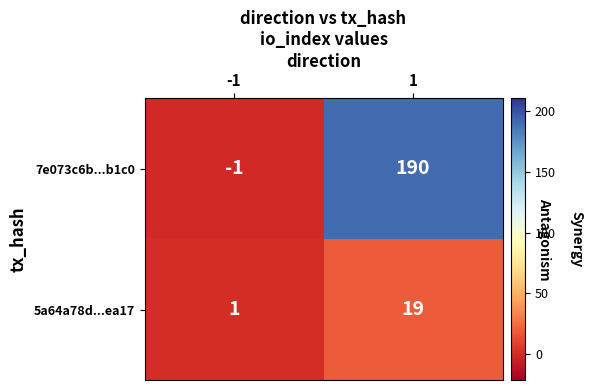

How many data points in 7e073c6b...b1c0 are less than 190?

1